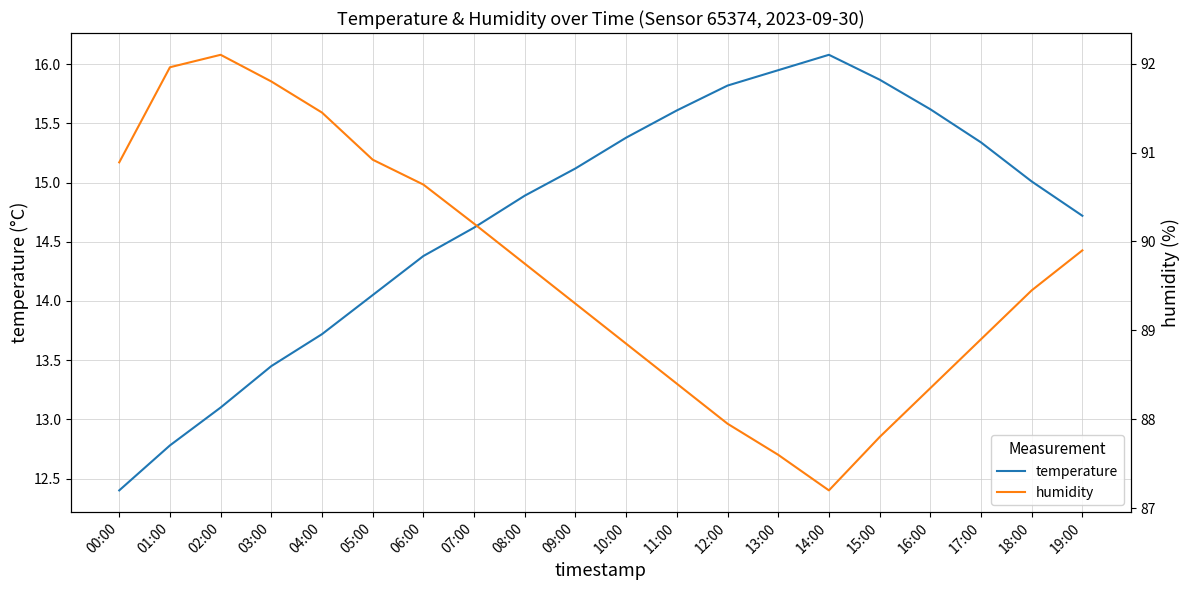

Rank the series by their average value, from highest to lowest.

humidity, temperature